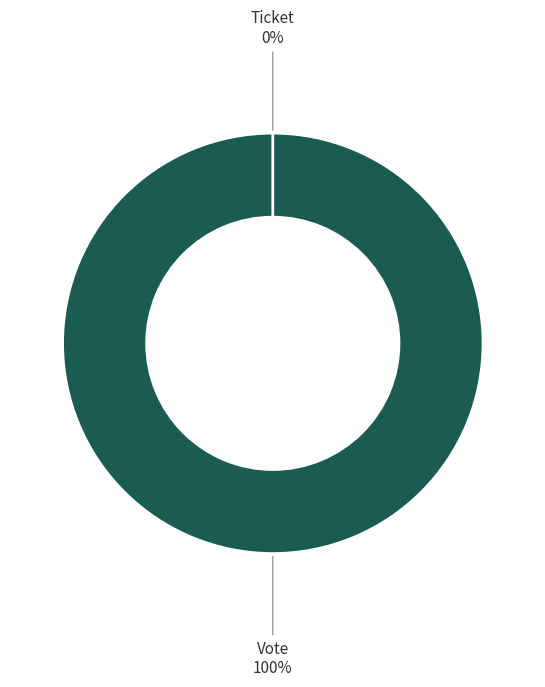

To the nearest percent, what is the combined percentage of Vote and Ticket?

100%